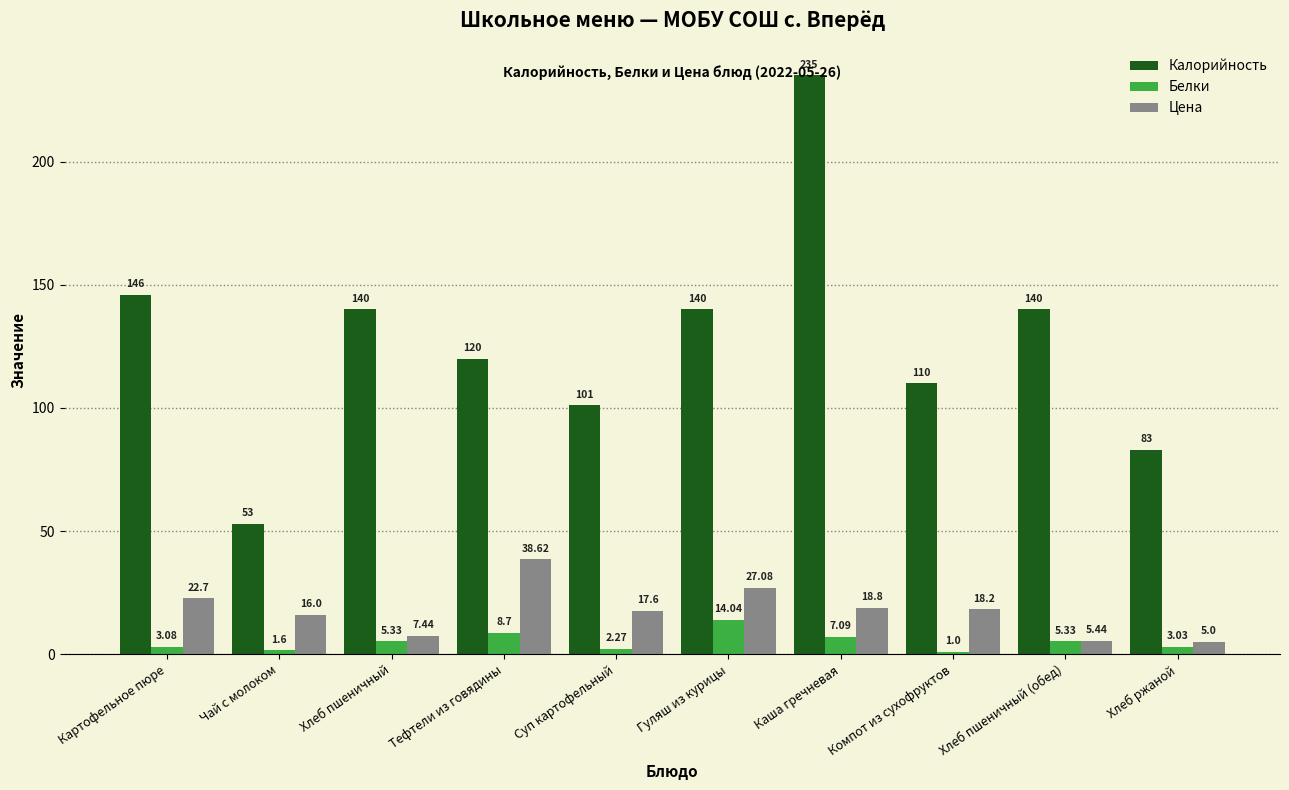

What is the average value of the Белки series?

5.1